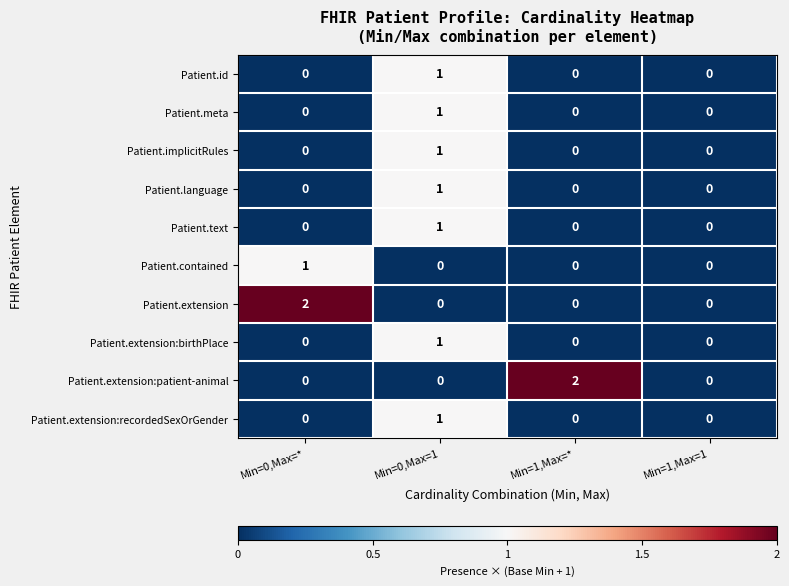

What is the difference between the highest and lowest values at Min=0,Max=*?

2